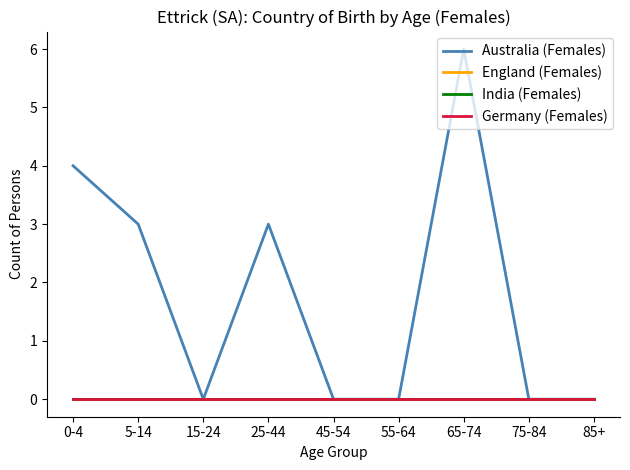

Which series has the largest total across all categories?

Australia (Females)